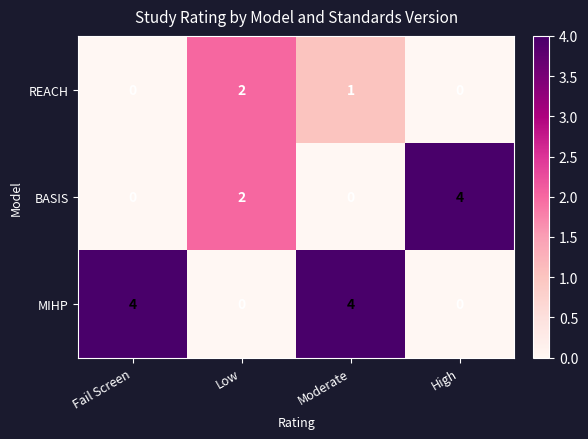

Which series has the largest total across all categories?

MIHP